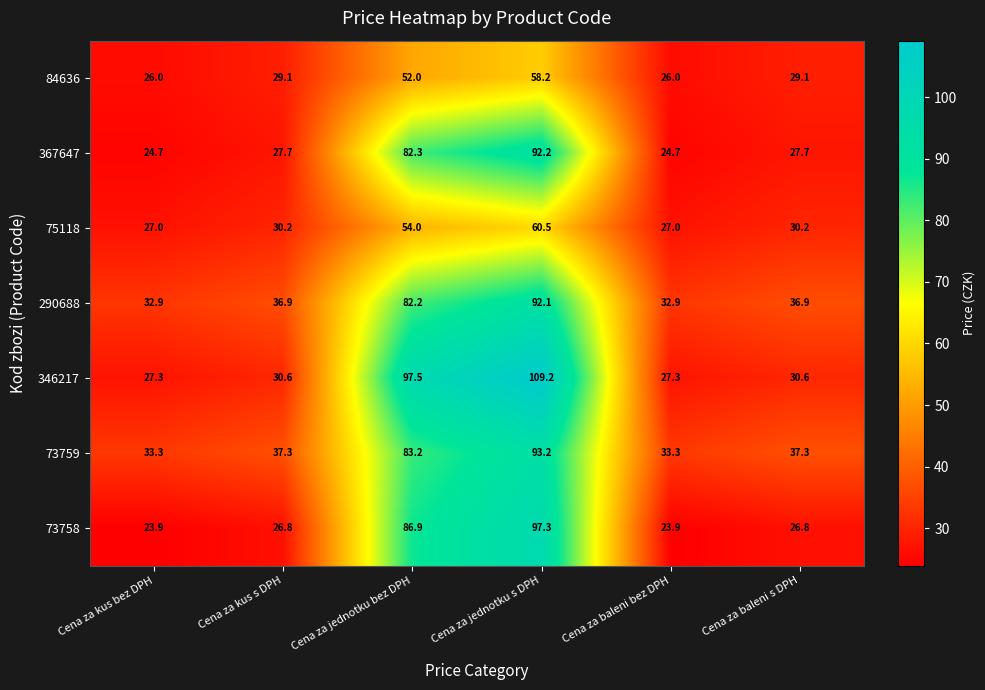

What is the difference between the highest and lowest values at Cena za kus s DPH?

10.5